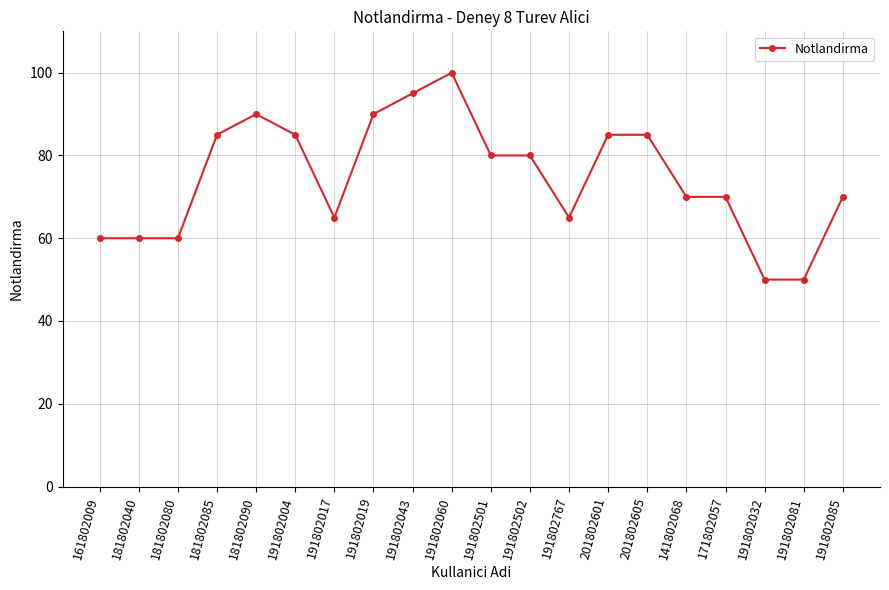

How many lines are shown in the chart?

1